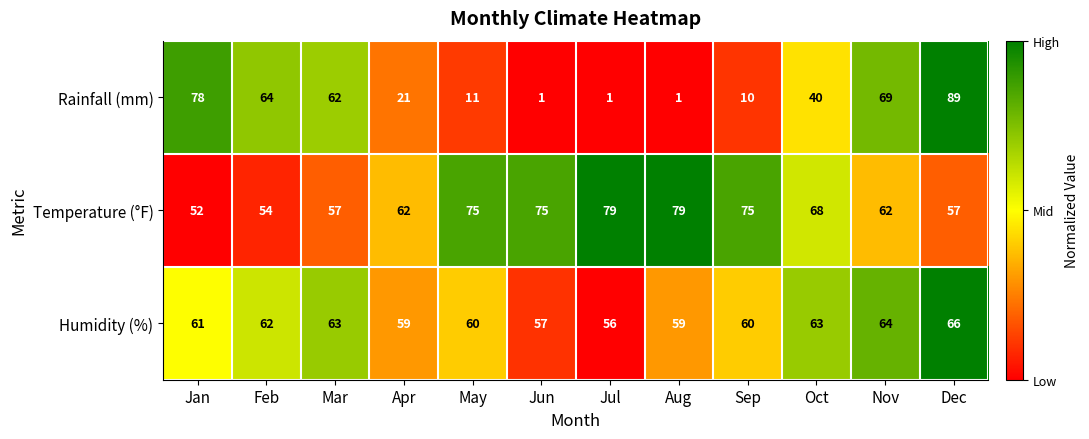

Rank the series by their maximum value, from lowest to highest.

Humidity (%), Temperature (°F), Rainfall (mm)